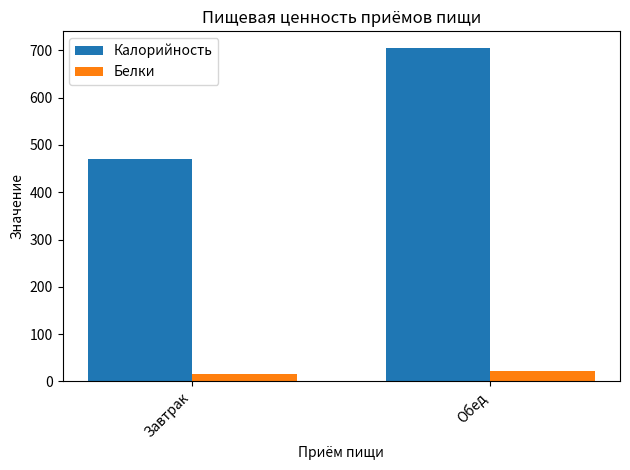

The value of Калорийность at Обед is 1263.9. True or false?

False